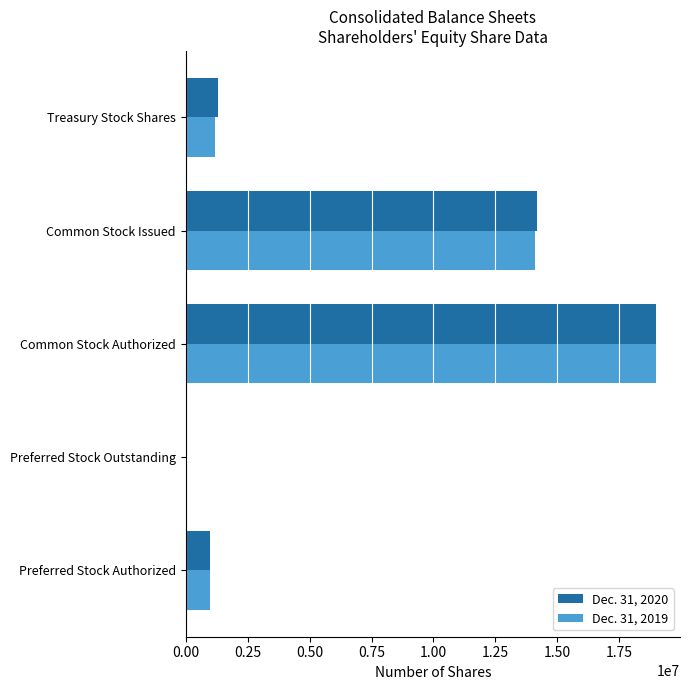

What is the sum of all Dec. 31, 2020 values?

35469483